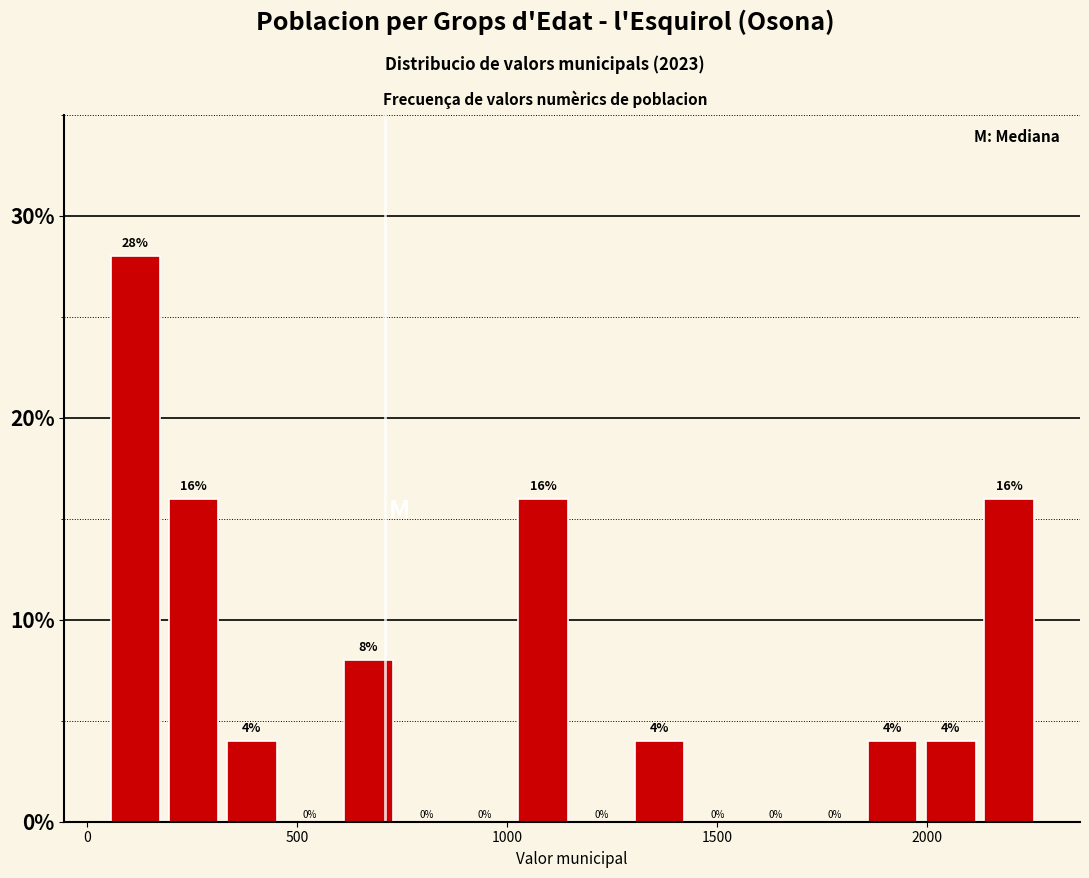

Read against the x-axis, roughly where is the centre of the tallest bar?

100